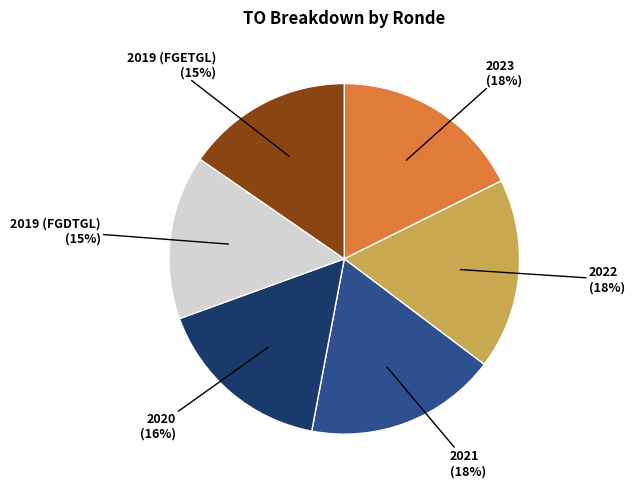

Approximately how many times larger is the value at 2019 (FGDTGL) compared to 2019 (FGETGL)?

1.0